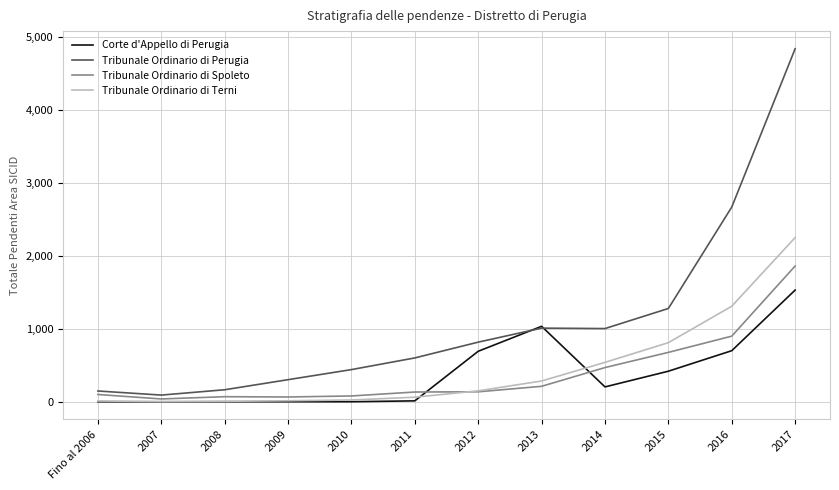

List the series in order of their peak value, highest first.

Tribunale Ordinario di Perugia, Tribunale Ordinario di Terni, Tribunale Ordinario di Spoleto, Corte d'Appello di Perugia